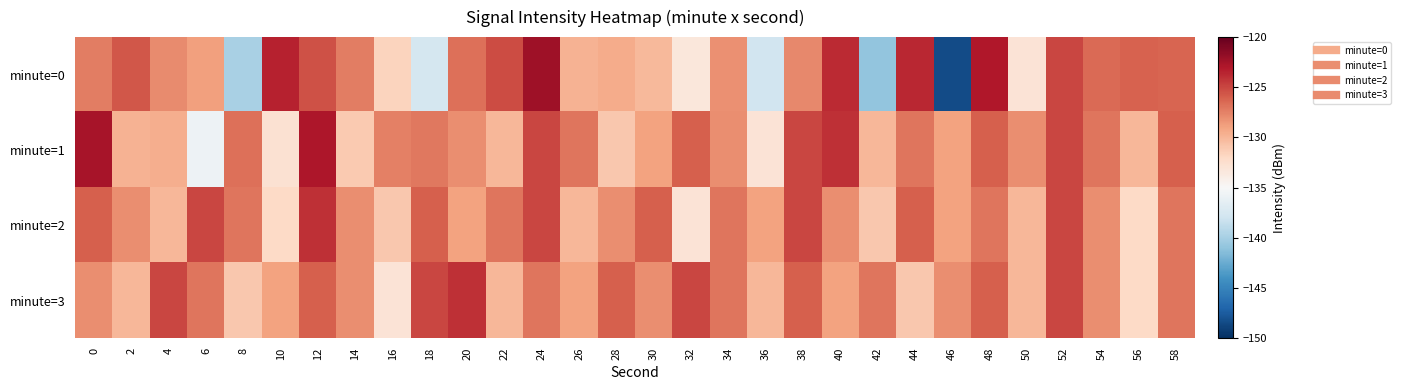

Between 12 and 28, which series saw the biggest shift?

minute=1